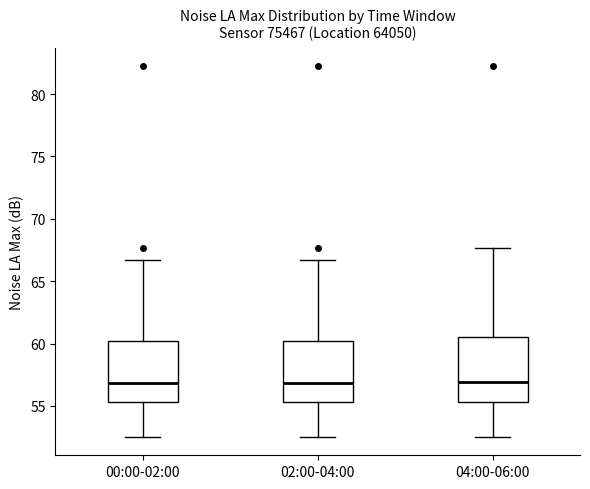

Reading left to right, transcribe this box plot: for each box, give where its median line is, the range the box spans, and where its two whiskers end, as read against the y-axis. The values are not printed on the chart, so give them approximately, as read against the axis.

00:00-02:00: median 57.0, box 55.5 to 60.0, whiskers 52.5 to 66.5
02:00-04:00: median 57.0, box 55.5 to 60.0, whiskers 52.5 to 66.5
04:00-06:00: median 57.0, box 55.5 to 60.5, whiskers 52.5 to 67.5